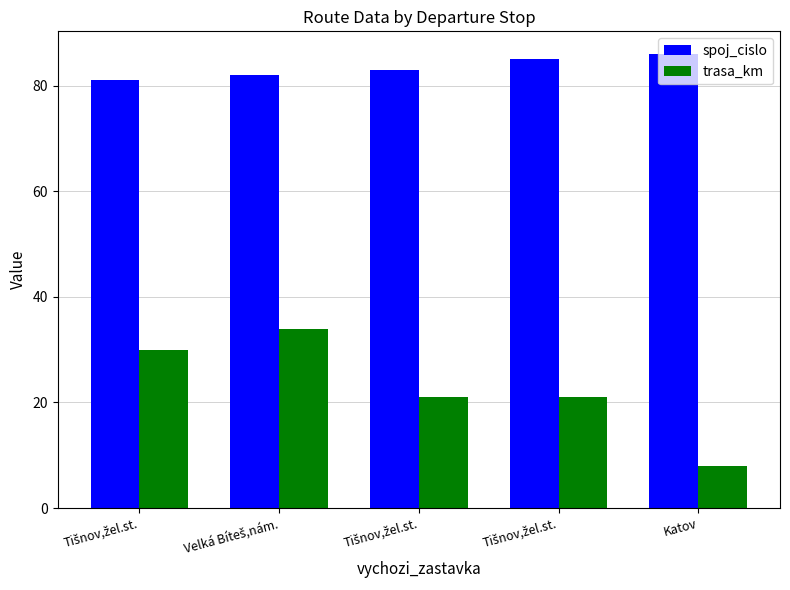

How many data points does each series have?

5